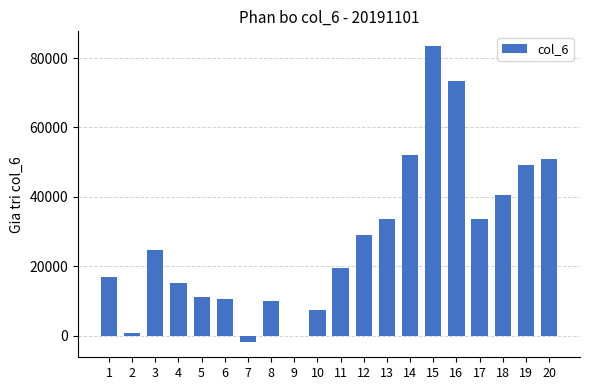

What is the greatest value displayed?

83422